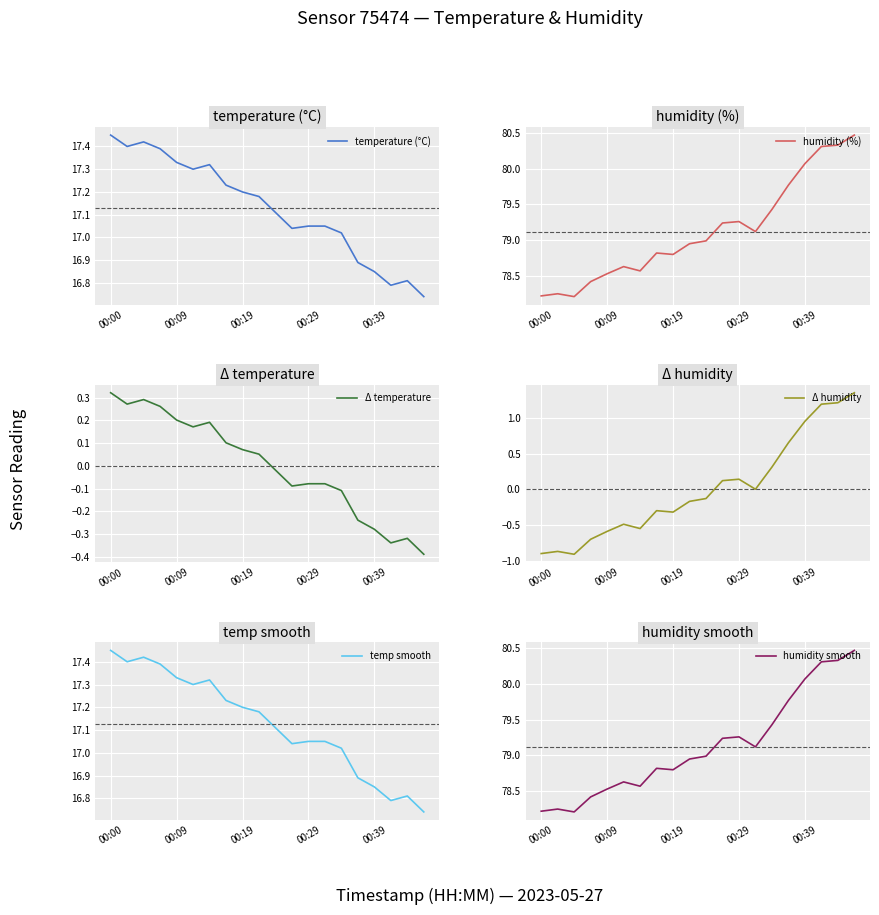

The humidity (%) series shows 78.8 at 00:19. True or false?

True